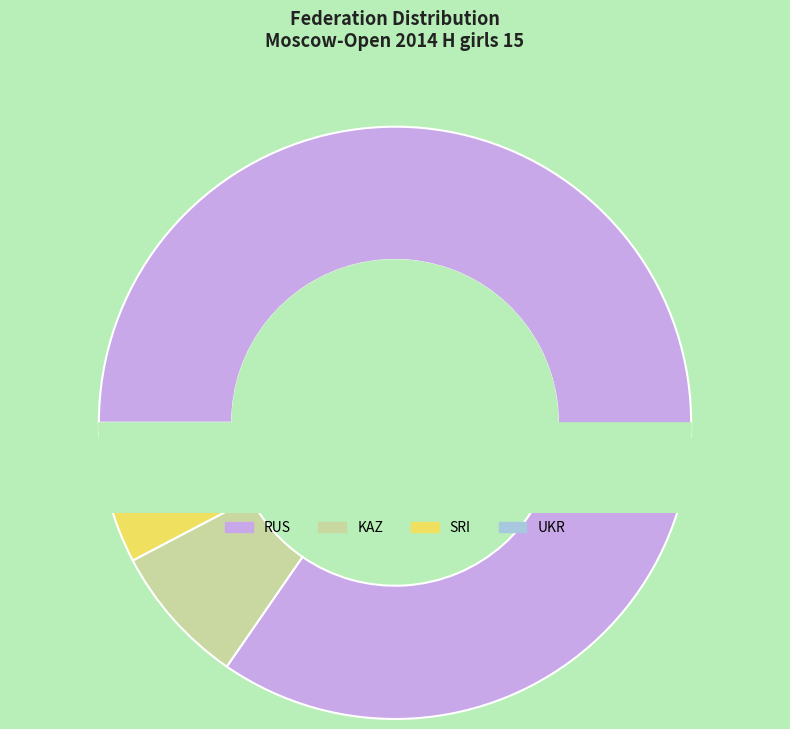

What percentage is the RUS slice, to the nearest percent?

85%